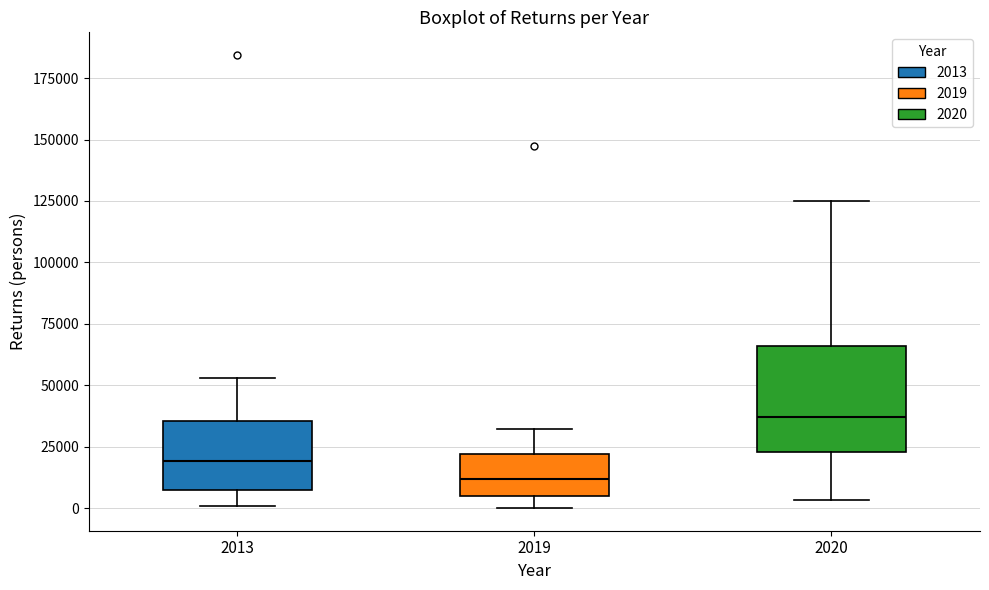

Where is the lower edge of the box at x = 2019 on the y-axis? The values are not printed on the chart, so give them approximately, as read against the axis.

5000